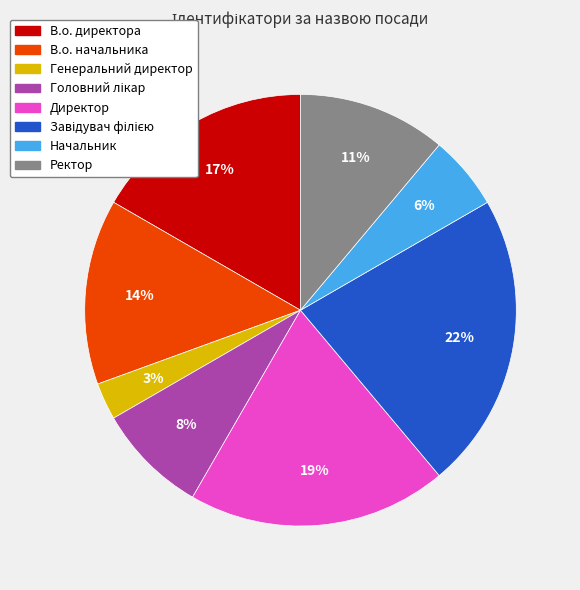

Is Ректор the majority of the pie?

No